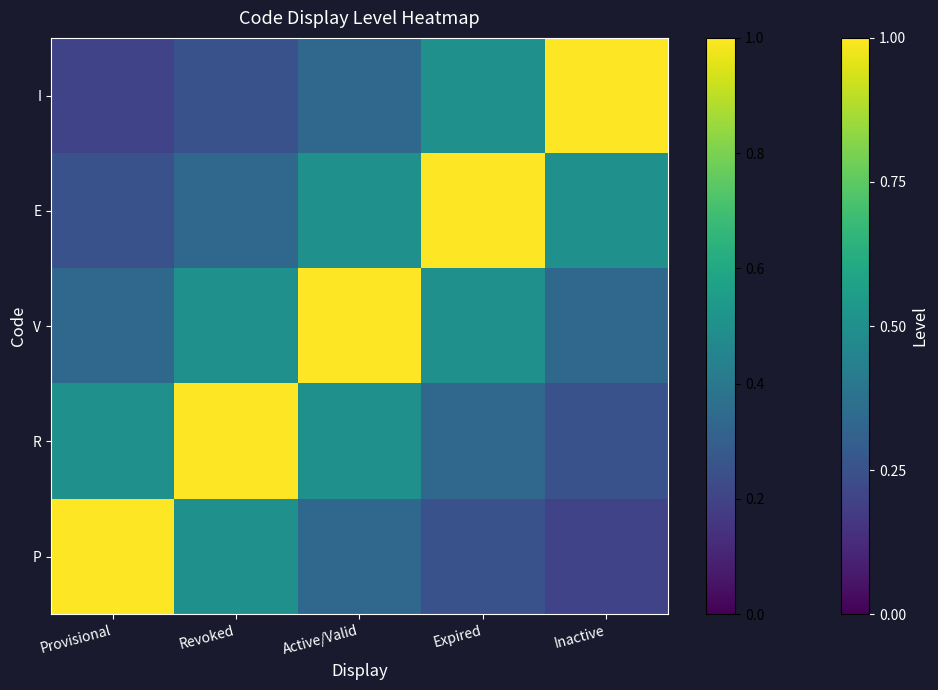

At which category does the chart reach its minimum across all series?

Inactive